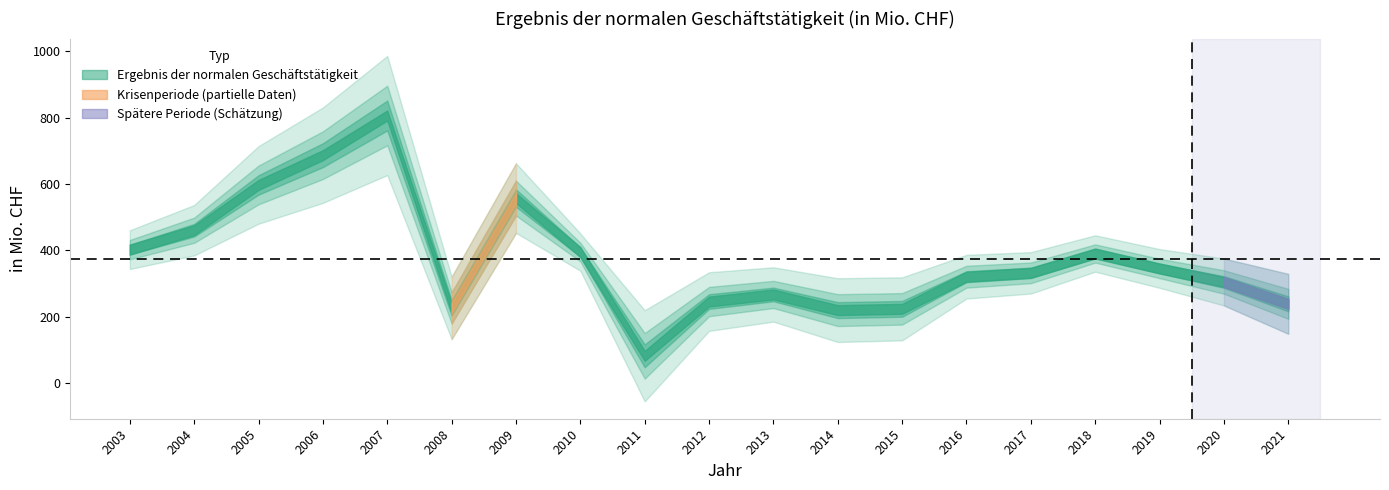

What is the value of the 2nd point from the left?

460.5